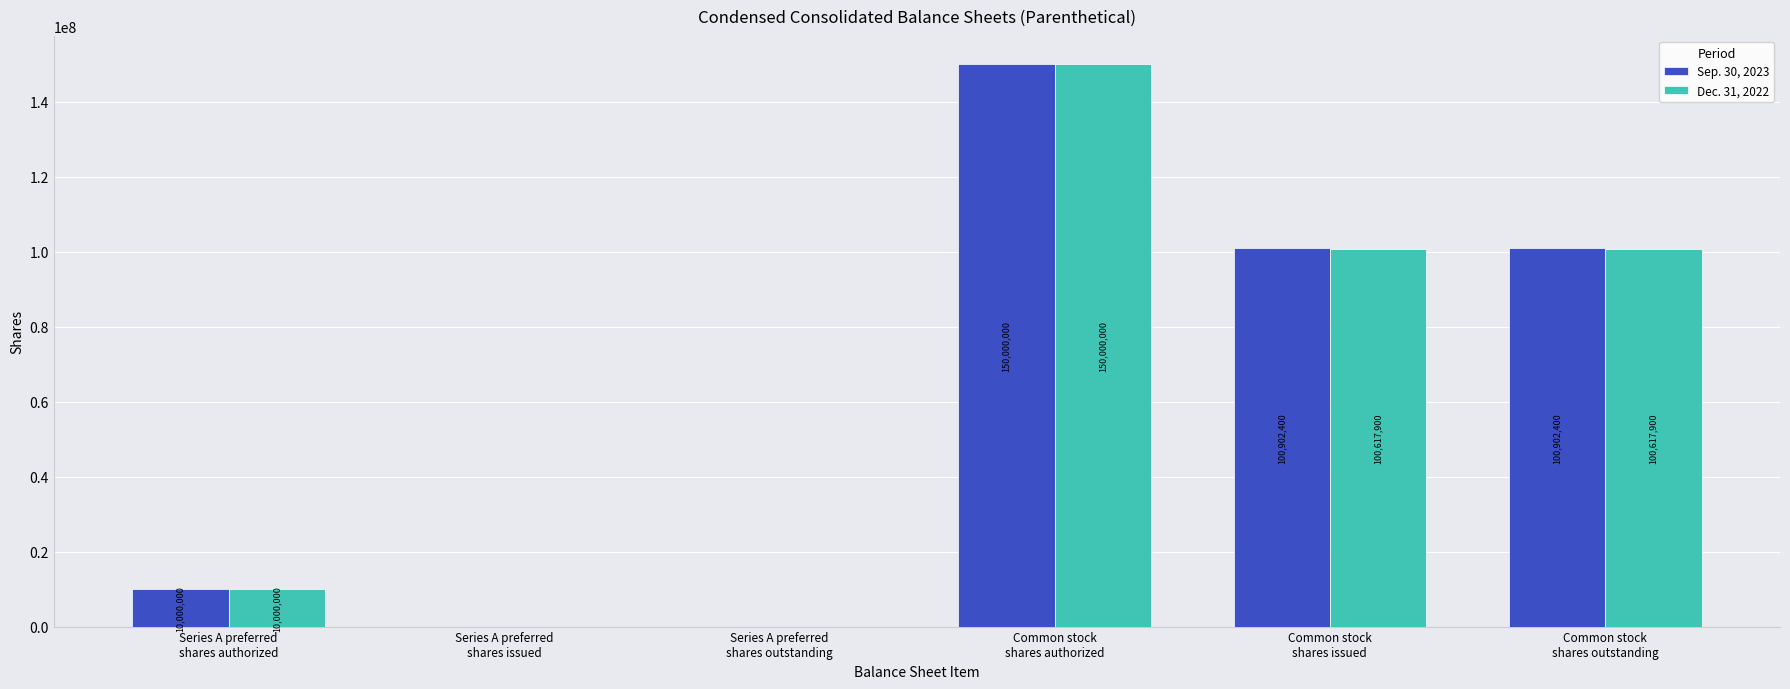

Which series has the largest total across all categories?

Sep. 30, 2023